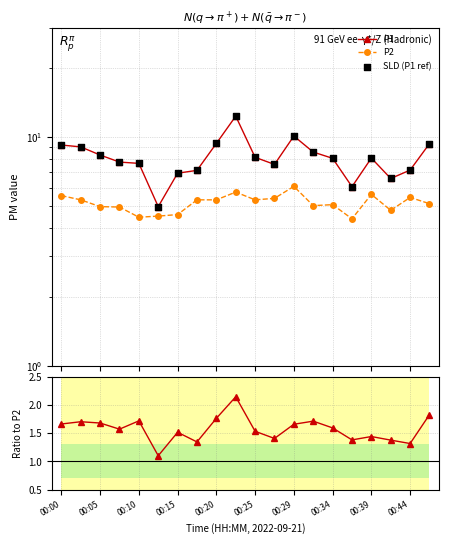

Is the value of SLD (P1 ref) at 00:44 greater than the value of P1/P2 at 18?

Yes